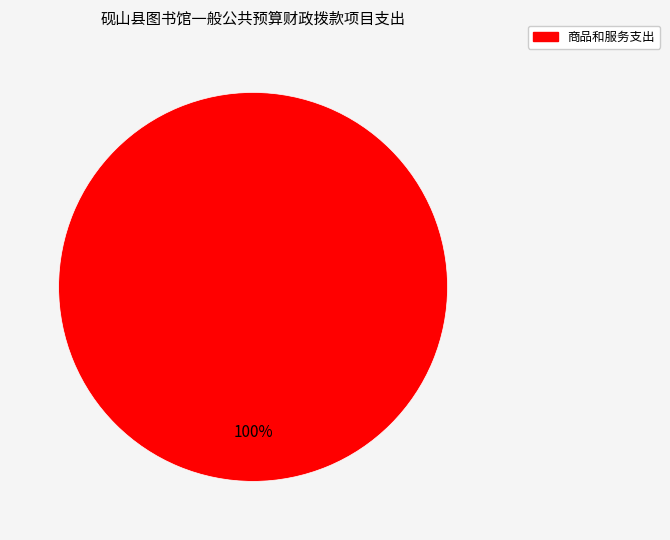

Is there any slice that represents more than half of the pie?

Yes